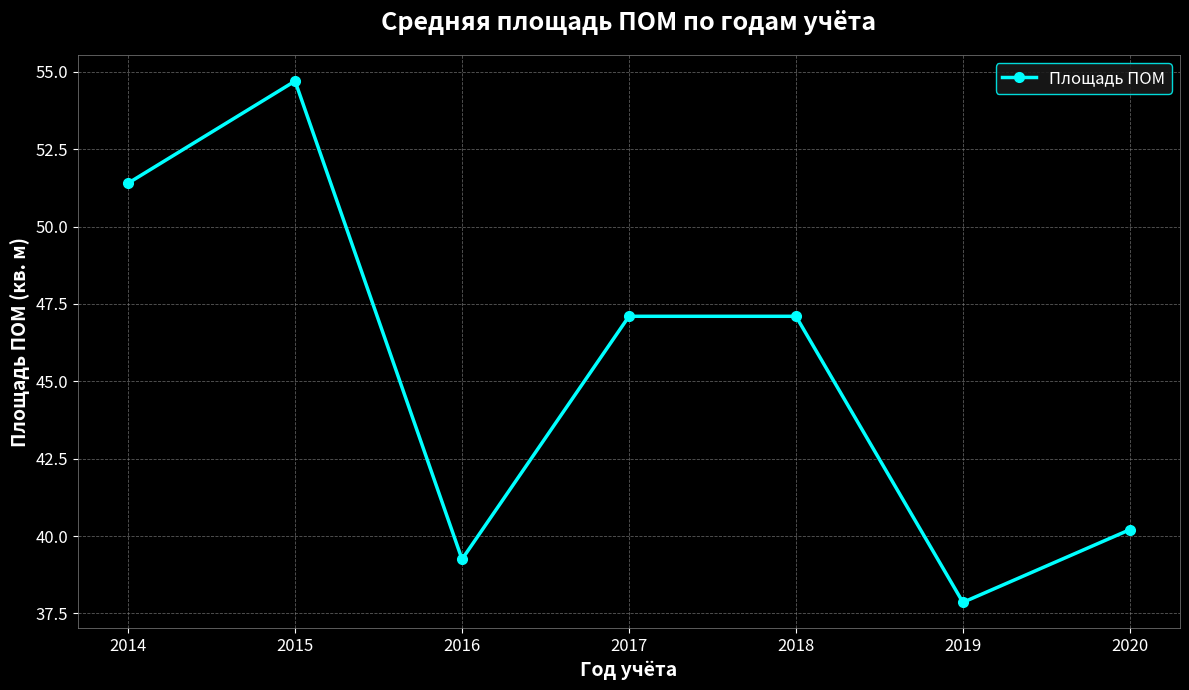

What is the value of the 5th point from the left?

47.1